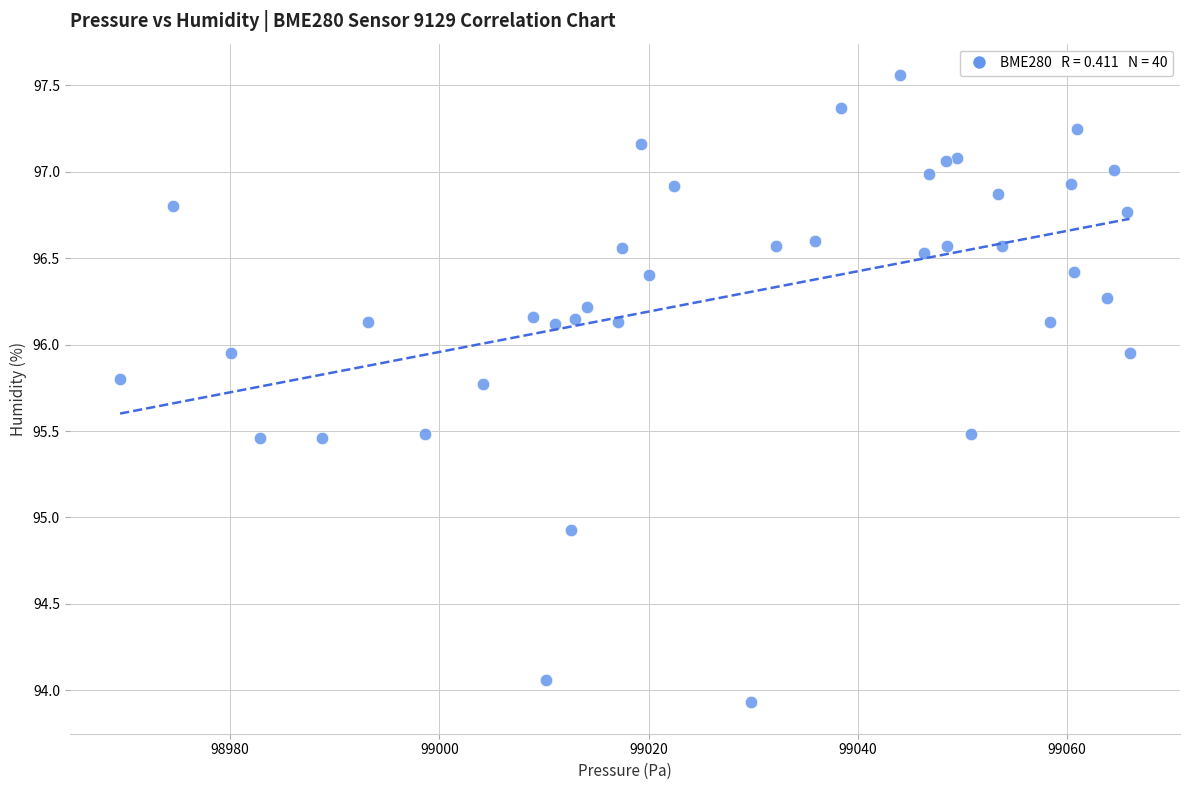

What Y value in the scatter plot is closest to 95?

94.9